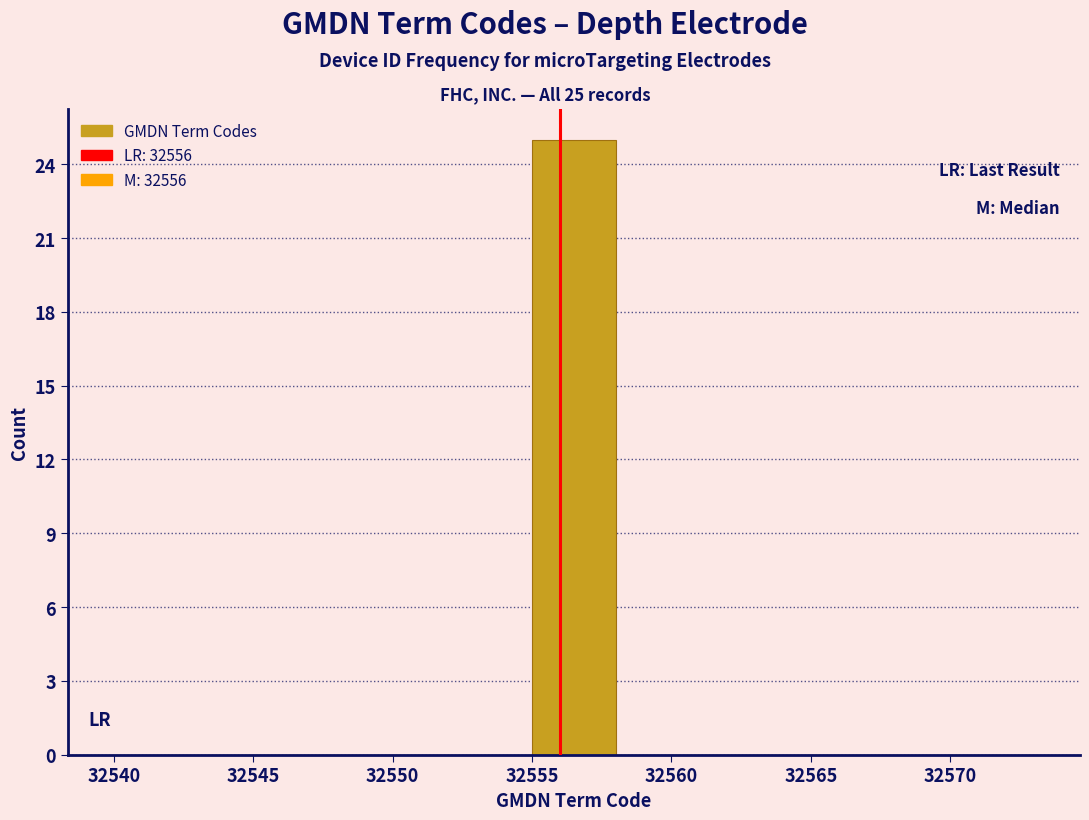

Over which range of the x-axis is the bar tallest?

32555 to 32558